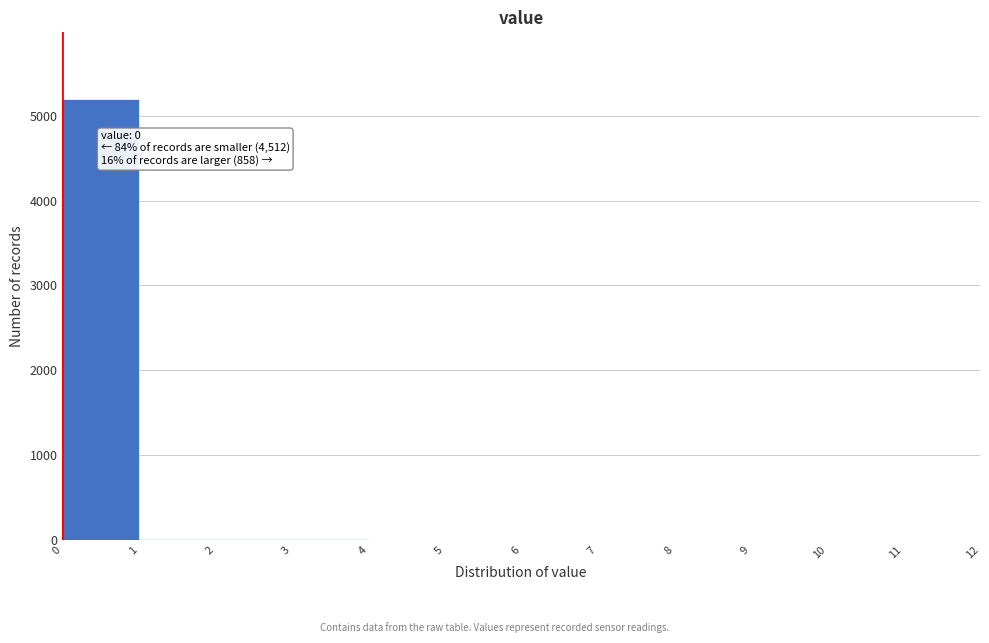

Over which range of the x-axis is the bar tallest?

0 to 1